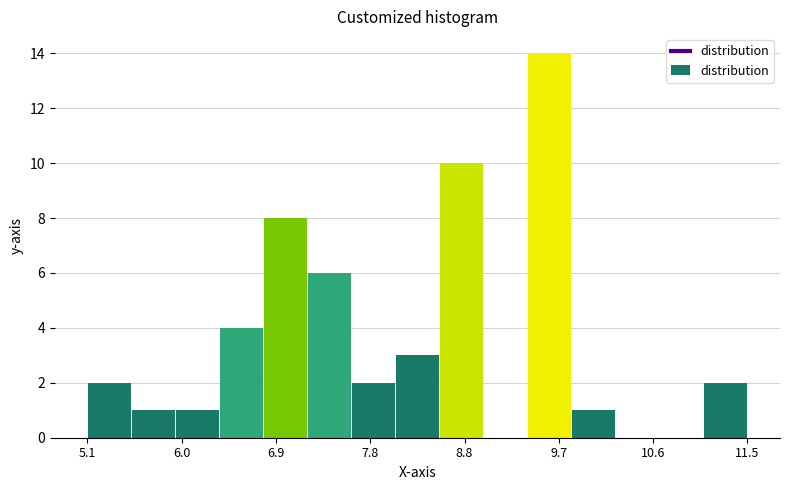

What is the height of the bar covering 6.0 to 6.4 on the x-axis? Neither the bar edges nor the heights are printed on the chart, so give them approximately, as read against the axes.

1